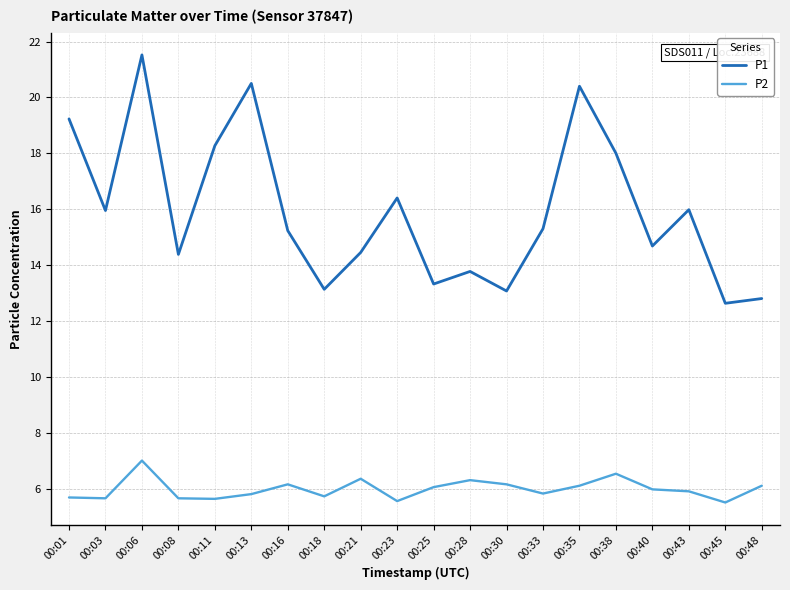

Rank the series at 00:18 from highest to lowest value.

P1, P2